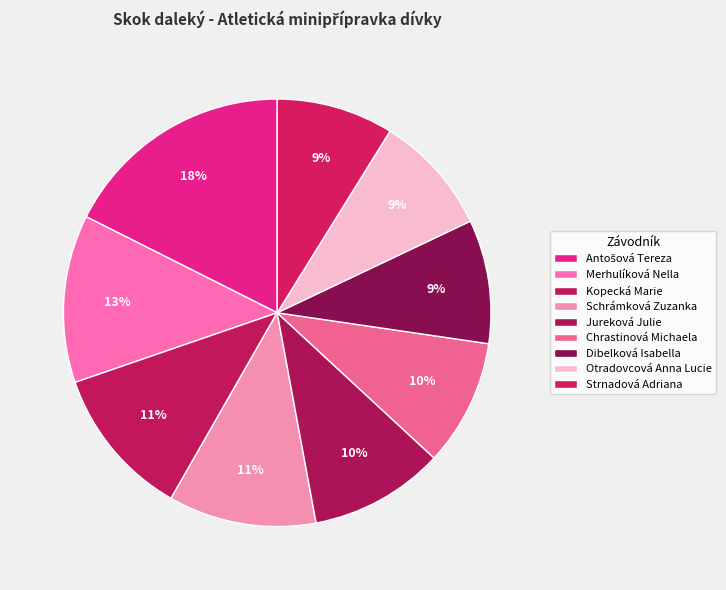

Combined, do Dibelková Isabella and Strnadová Adriana account for over 50%?

No